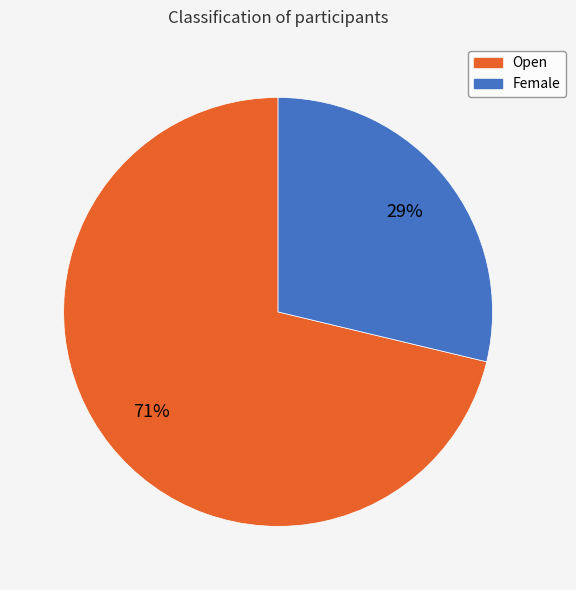

Is there a majority slice in this chart?

Yes